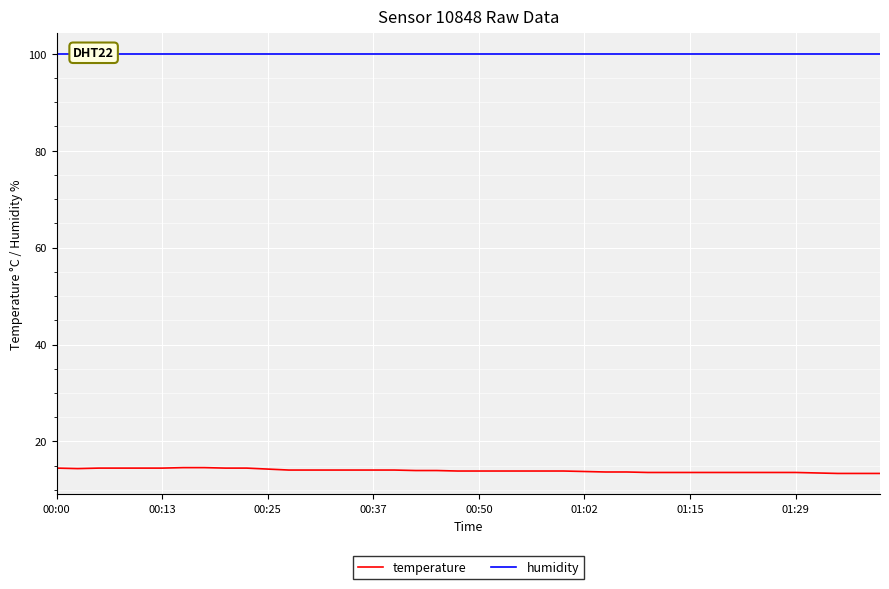

True or false: temperature and humidity cross at least once.

False